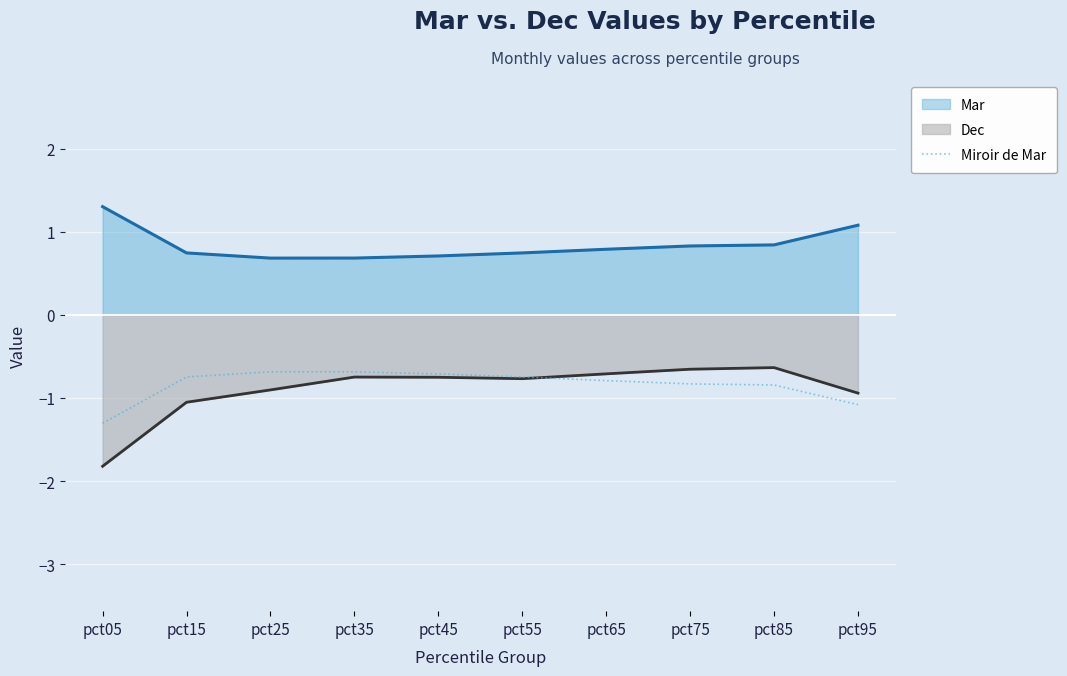

Which category has the lowest value across all series?

pct05